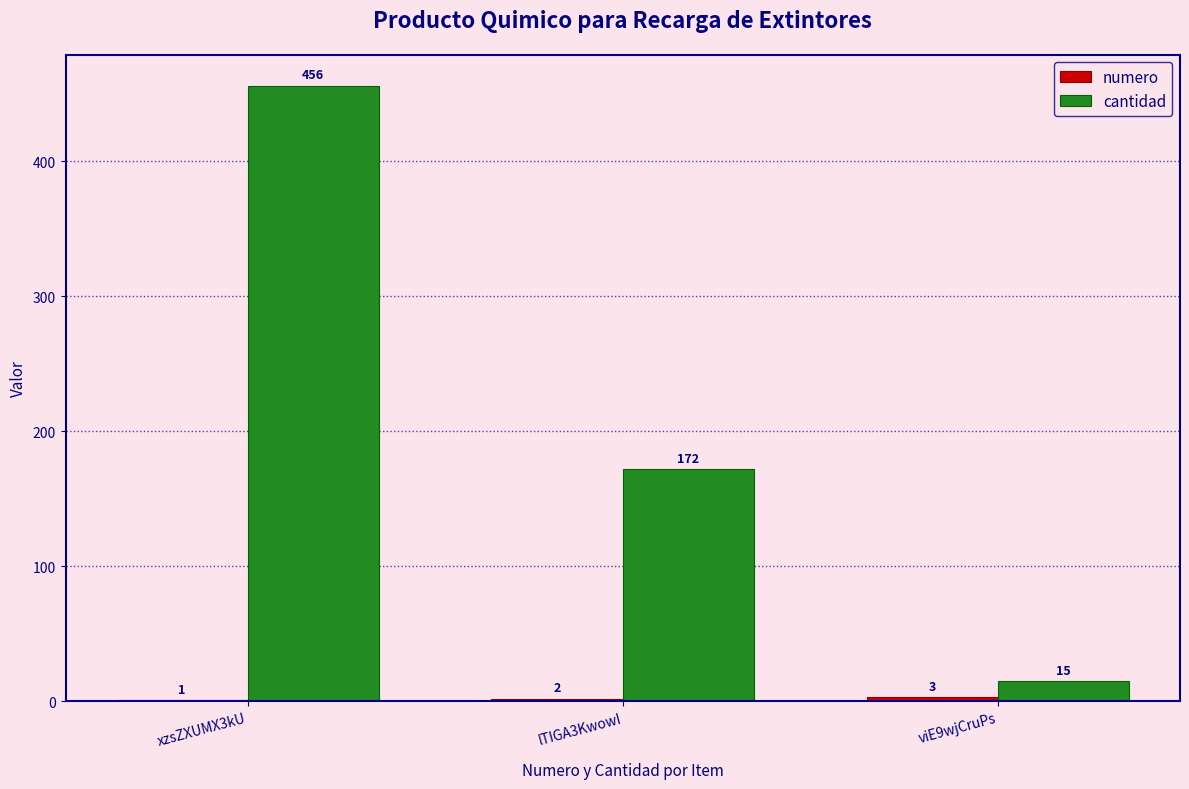

Which series changed the most between lTIGA3KwowI and viE9wjCruPs?

cantidad